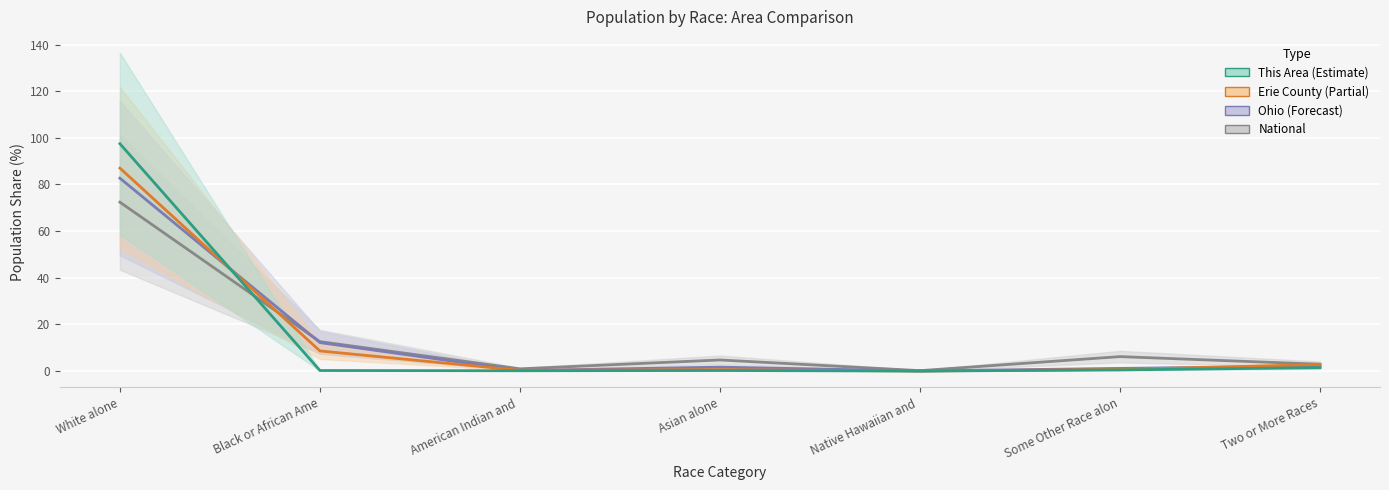

At White alone, list the series in order from largest to smallest.

This Area, Erie County, Ohio, National